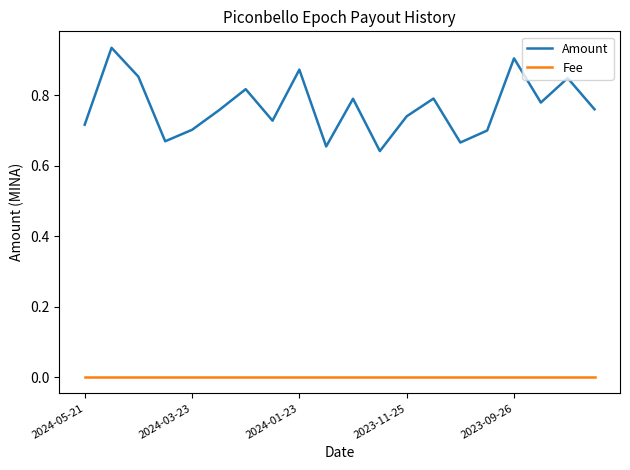

List the series in order of their peak value, highest first.

Amount, Fee